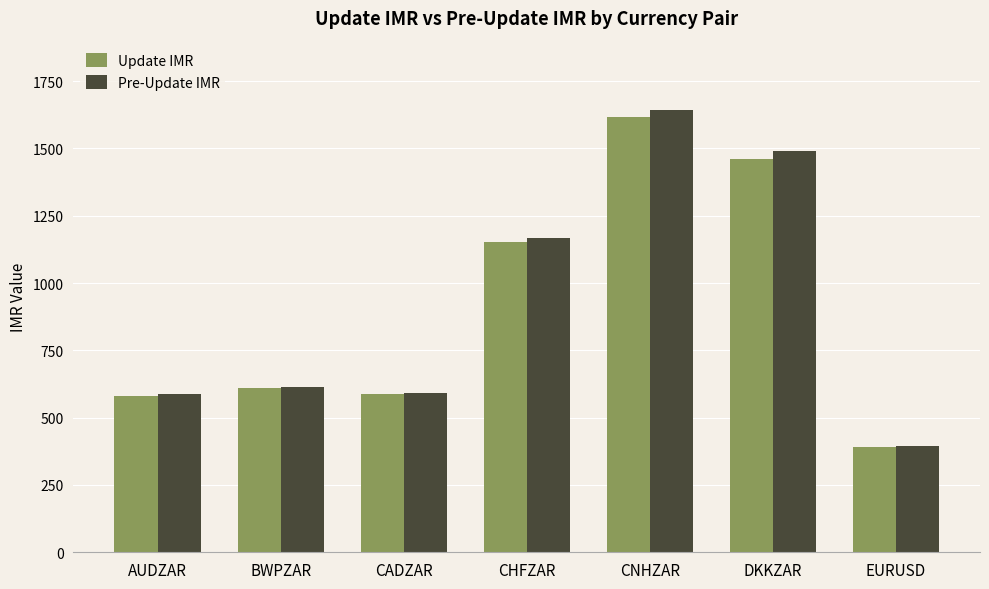

Which series has the largest range (max minus min)?

Pre-Update IMR